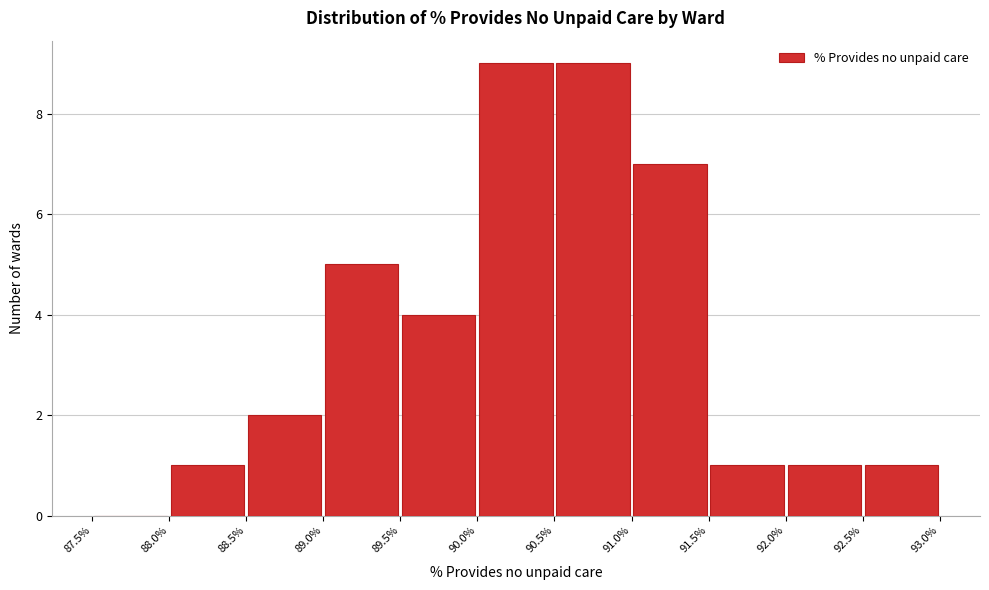

Reading left to right, transcribe this chart: for each bar, give the range it covers on the x-axis and its height. The values are not printed on the chart, so give them approximately, as read against the axis.

87.5% to 88.0%: 0
88.0% to 88.5%: 1
88.5% to 89.0%: 2
89.0% to 89.5%: 5
89.5% to 90.0%: 4
90.0% to 90.5%: 9
90.5% to 91.0%: 9
91.0% to 91.5%: 7
91.5% to 92.0%: 1
92.0% to 92.5%: 1
92.5% to 93.0%: 1